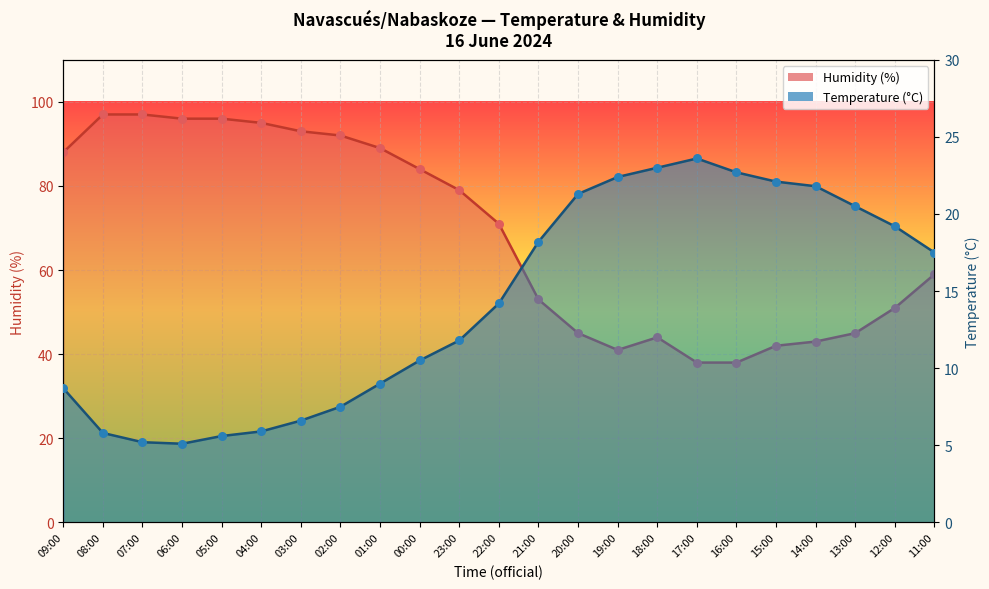

What are all the series names shown in the legend?

Temperature (°C), Humidity (%)